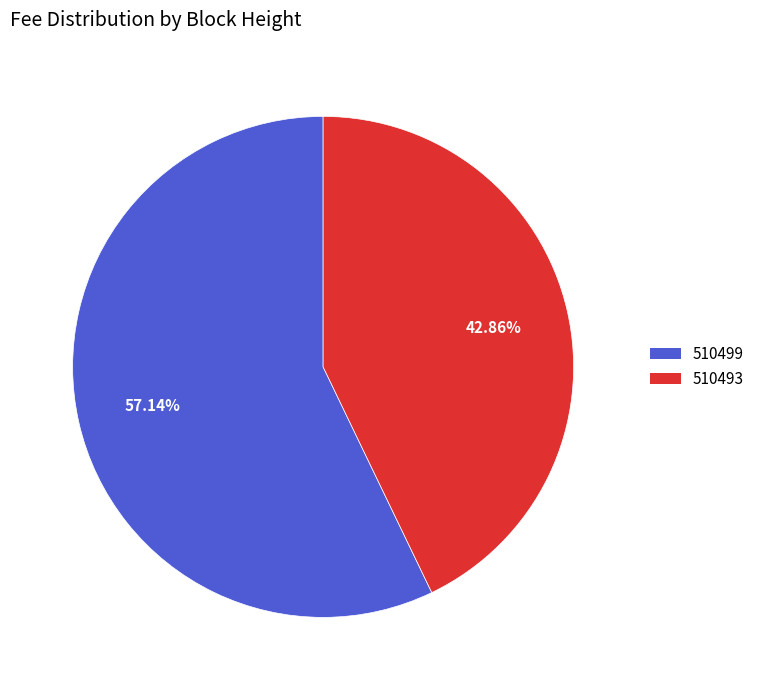

Does 510499 represent more than half of the total?

Yes